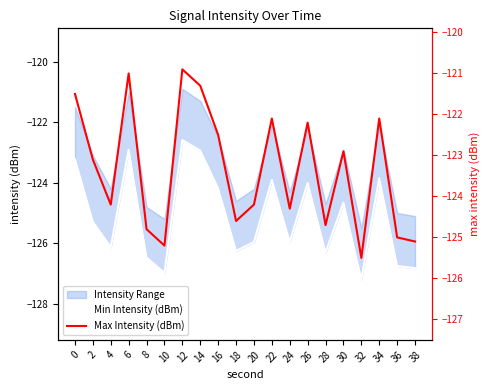

How many lines are shown in the chart?

2